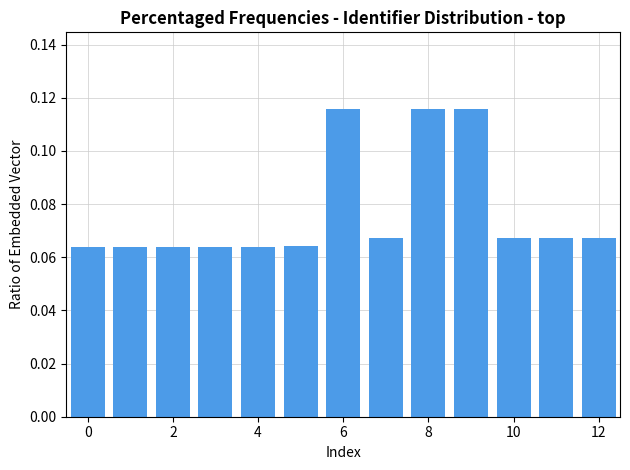

How many values are between 0 and 1?

13